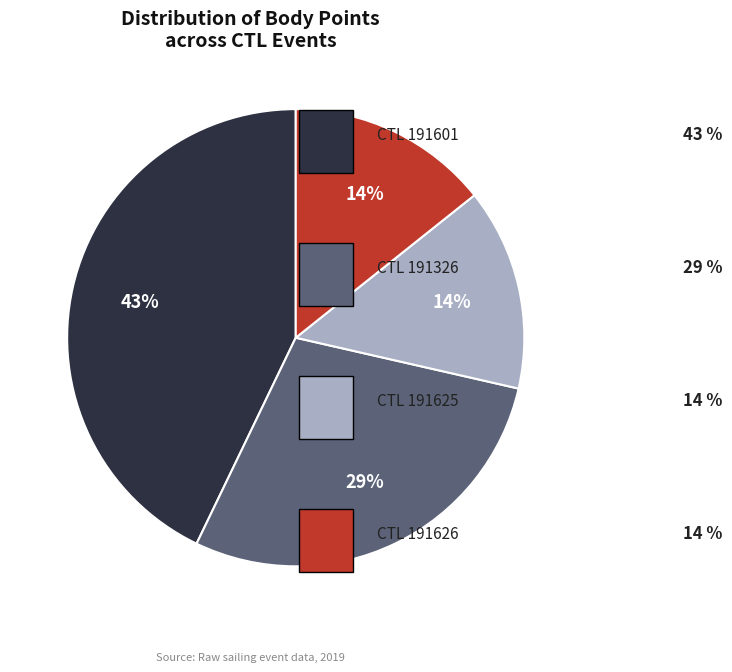

To the nearest percent, what is the difference between the largest and smallest slice percentages?

29%